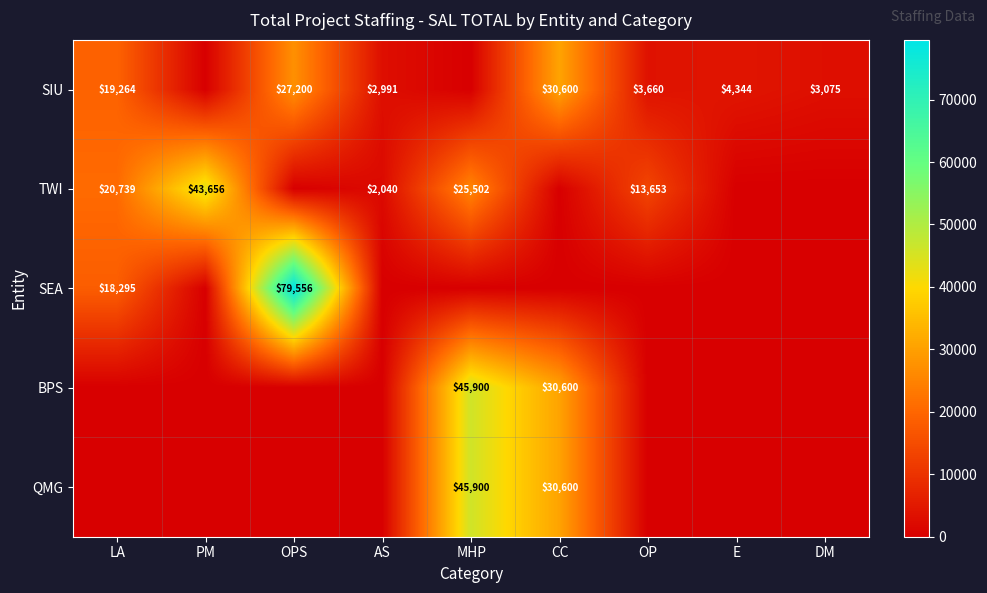

Count the number of categories in the chart.

9